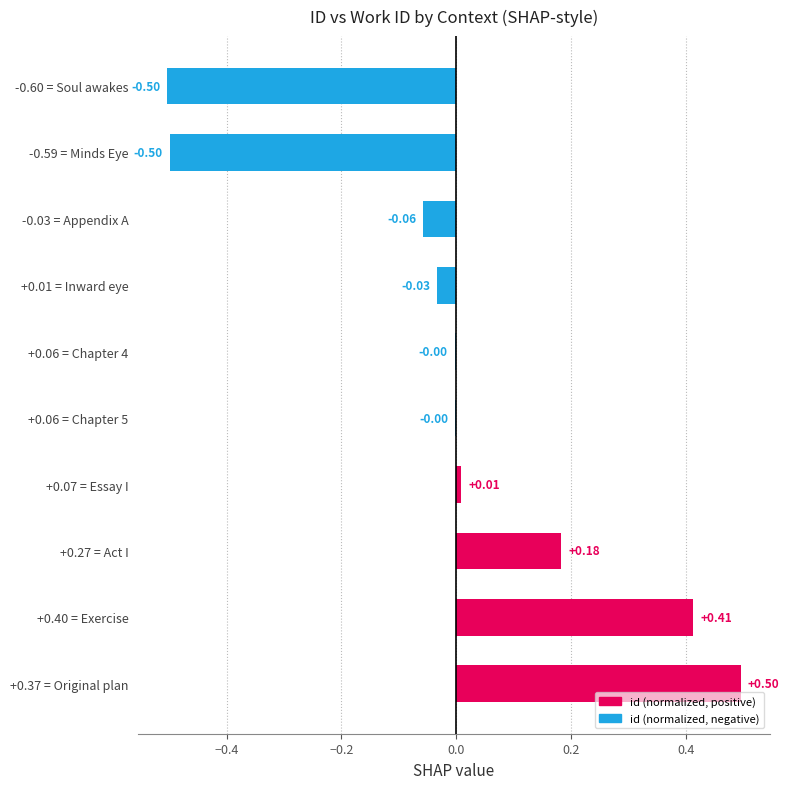

Count the number of categories in the chart.

10